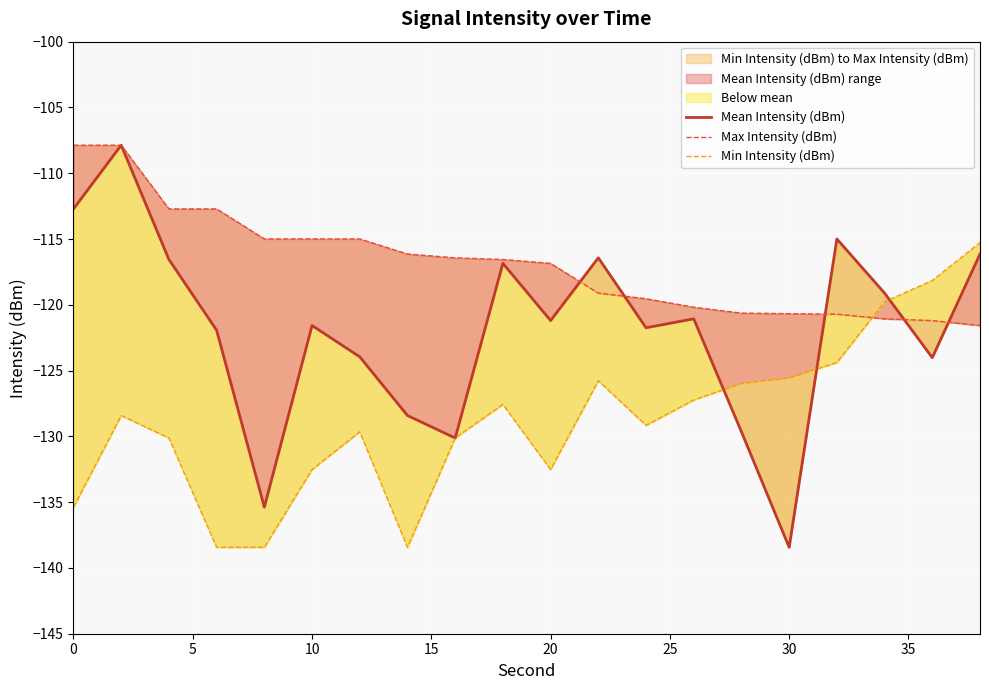

What is the minimum value for Mean Intensity (dBm)?

-138.4